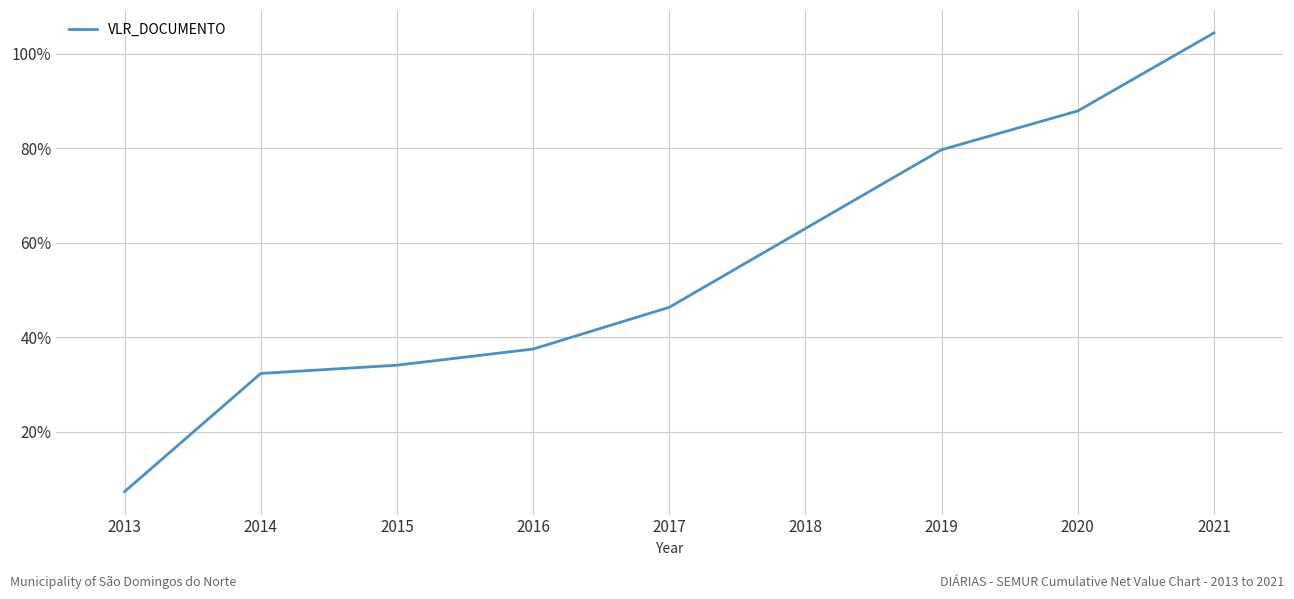

True or false: the data shows 12.1 at 2014.

False